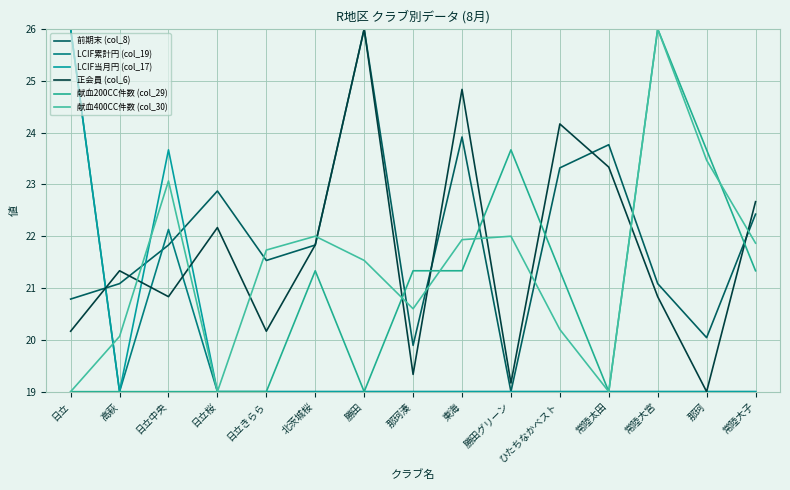

Reading left to right, extract all data points from this chart.

前期末 (col_8): 日立=20.8	高萩=21.1	日立中央=21.8	日立桜=22.9	日立きらら=21.5	北茨城桜=21.8	勝田=26.0	那珂湊=19.9	東海=23.9	勝田グリーン=19.0	ひたちなかベスト=23.3	常陸太田=23.8	常陸大宮=21.1	那珂=20.0	常陸大子=22.4
LCIF累計円 (col_19): 日立=26.0	高萩=19.0	日立中央=22.1	日立桜=19.0	日立きらら=19.0	北茨城桜=19.0	勝田=19.0	那珂湊=19.0	東海=19.0	勝田グリーン=19.0	ひたちなかベスト=19.0	常陸太田=19.0	常陸大宮=19.0	那珂=19.0	常陸大子=19.0
LCIF当月円 (col_17): 日立=26.0	高萩=19.0	日立中央=23.7	日立桜=19.0	日立きらら=19.0	北茨城桜=19.0	勝田=19.0	那珂湊=19.0	東海=19.0	勝田グリーン=19.0	ひたちなかベスト=19.0	常陸太田=19.0	常陸大宮=19.0	那珂=19.0	常陸大子=19.0
正会員 (col_6): 日立=20.2	高萩=21.3	日立中央=20.8	日立桜=22.2	日立きらら=20.2	北茨城桜=21.8	勝田=26.0	那珂湊=19.3	東海=24.8	勝田グリーン=19.2	ひたちなかベスト=24.2	常陸太田=23.3	常陸大宮=20.8	那珂=19.0	常陸大子=22.7
献血200CC件数 (col_29): 日立=19.0	高萩=19.0	日立中央=19.0	日立桜=19.0	日立きらら=19.0	北茨城桜=21.3	勝田=19.0	那珂湊=21.3	東海=21.3	勝田グリーン=23.7	ひたちなかベスト=21.3	常陸太田=19.0	常陸大宮=26.0	那珂=23.7	常陸大子=21.3
献血400CC件数 (col_30): 日立=19.0	高萩=20.1	日立中央=23.1	日立桜=19.0	日立きらら=21.7	北茨城桜=22.0	勝田=21.5	那珂湊=20.6	東海=21.9	勝田グリーン=22.0	ひたちなかベスト=20.2	常陸太田=19.0	常陸大宮=26.0	那珂=23.5	常陸大子=21.9